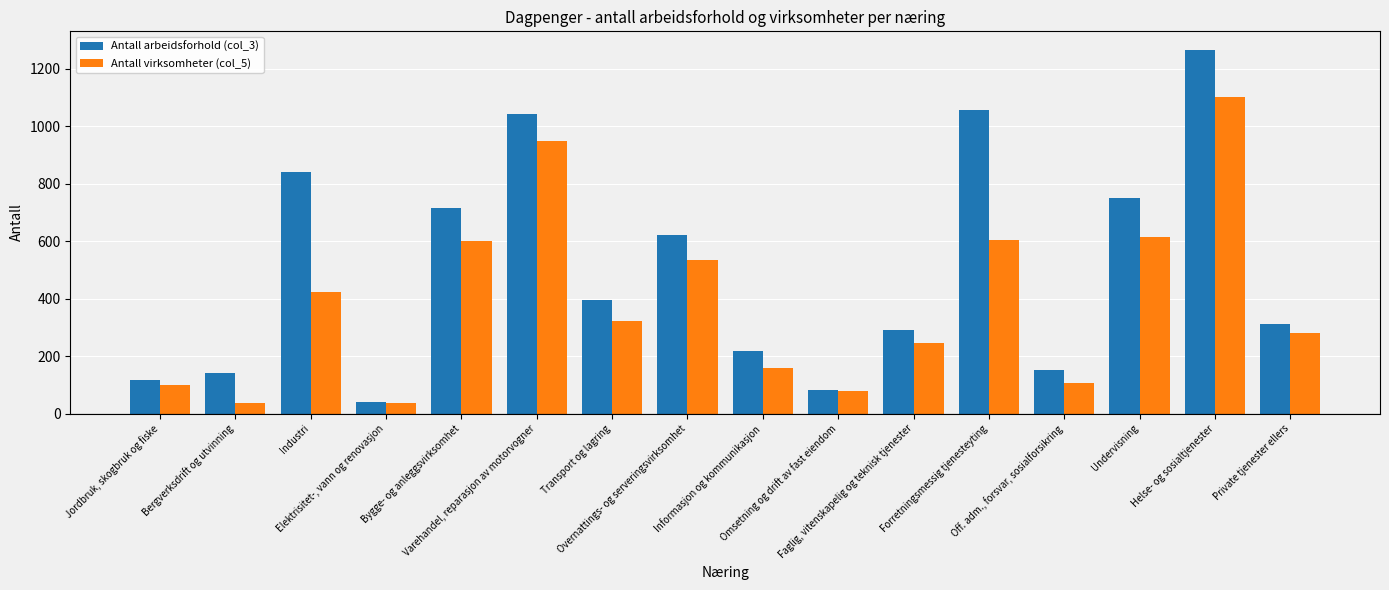

The Antall virksomheter (col_5) series shows 636 at Helse- og sosialtjenester. True or false?

False